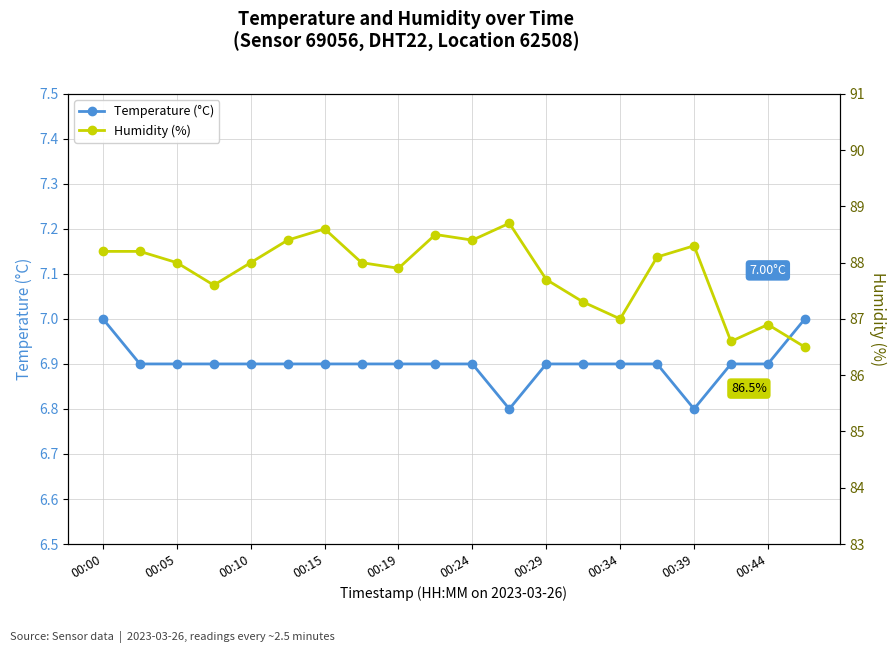

True or false: Humidity (%) and Temperature (°C) cross at least once.

False